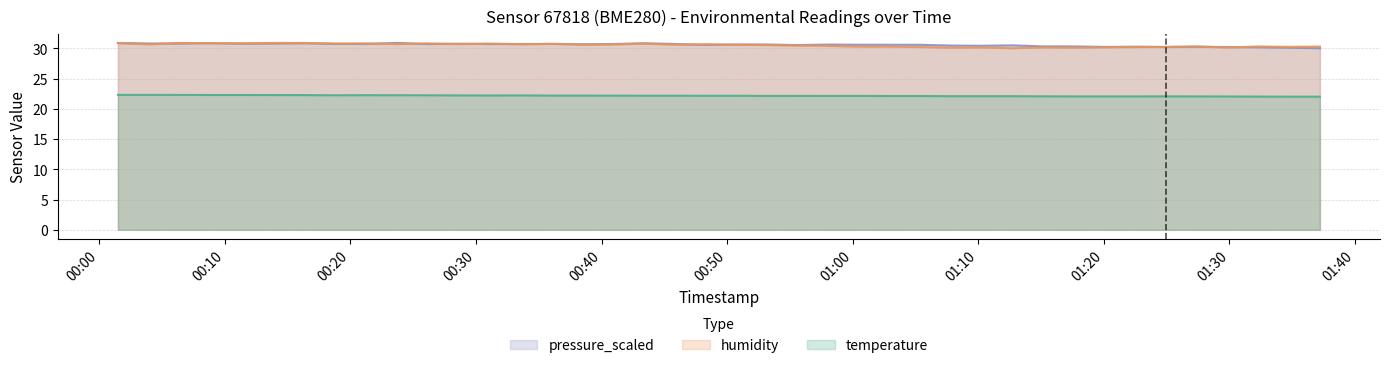

True or false: pressure_scaled and temperature cross at least once.

False